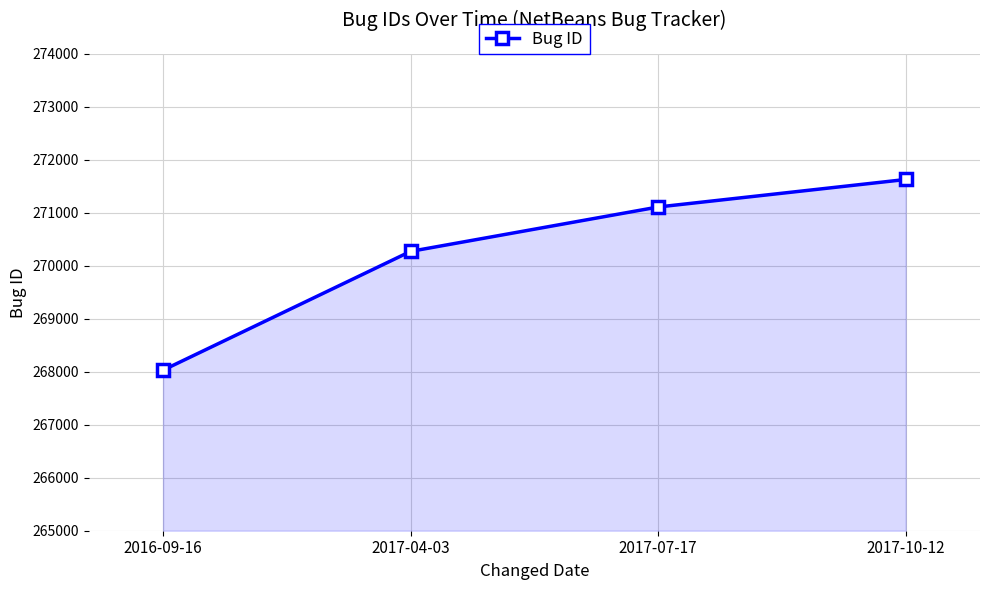

List the labels in order of value, largest first.

2017-10-12, 2017-07-17, 2017-04-03, 2016-09-16